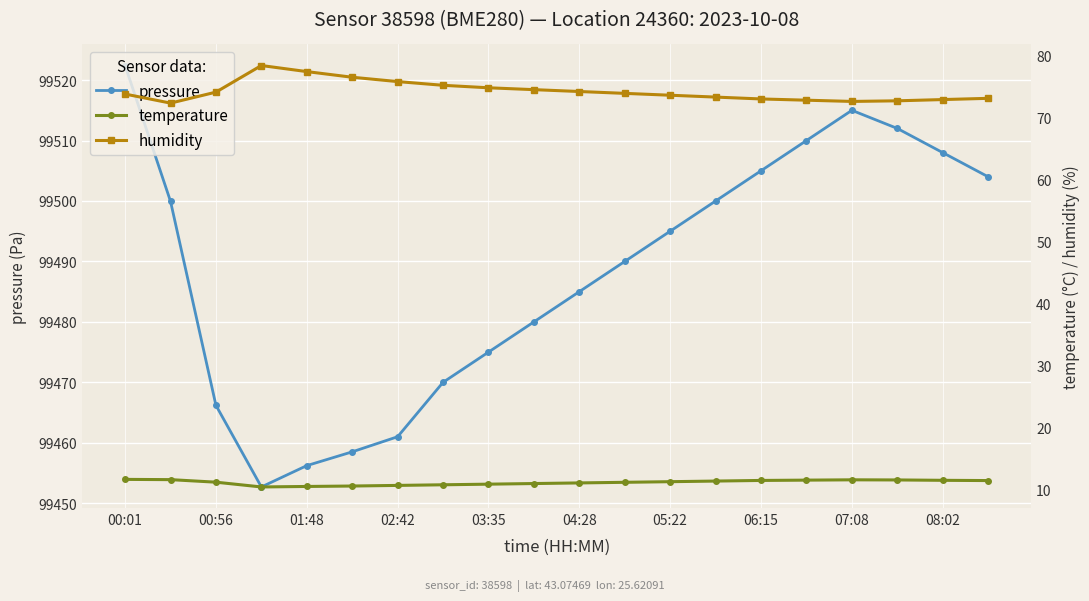

What is the highest value of the pressure series?

99522.4